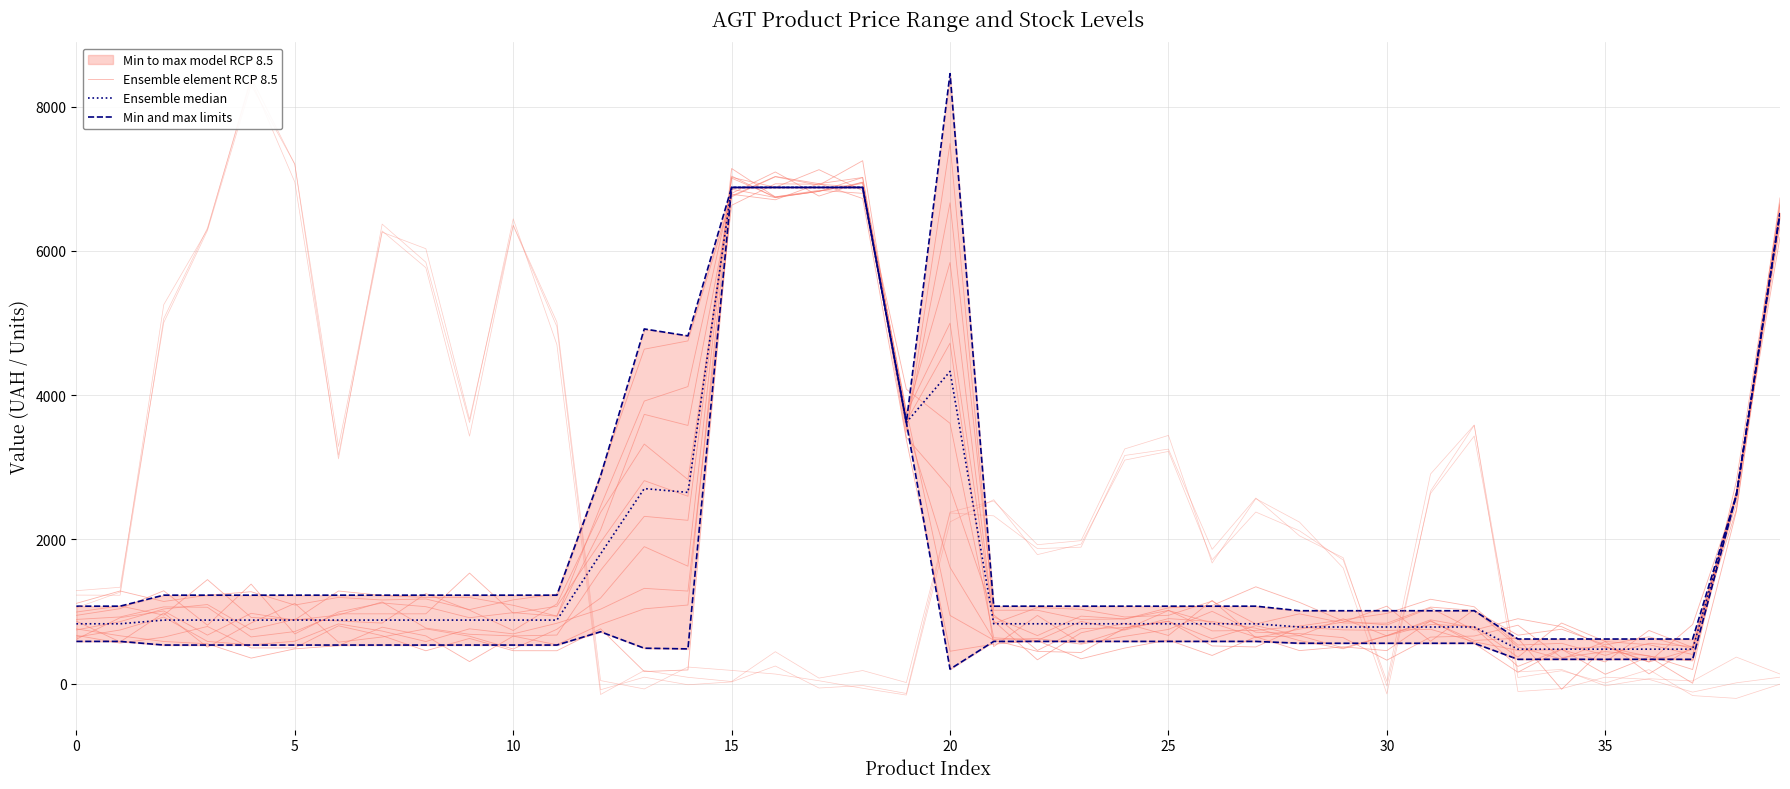

True or false: Ensemble median and Min and max limits cross at least once.

False